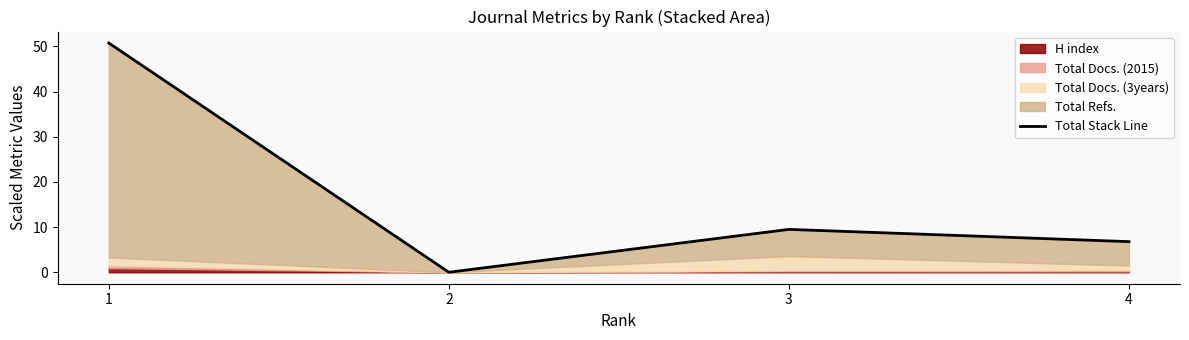

What is the value of the 1st point from the left?

50.8